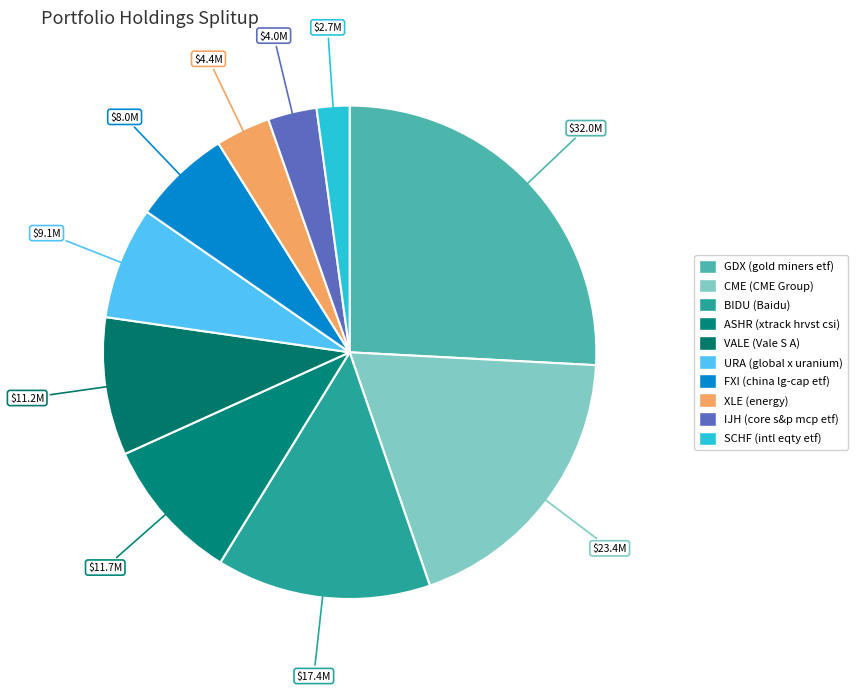

How many segments does this pie chart have?

10